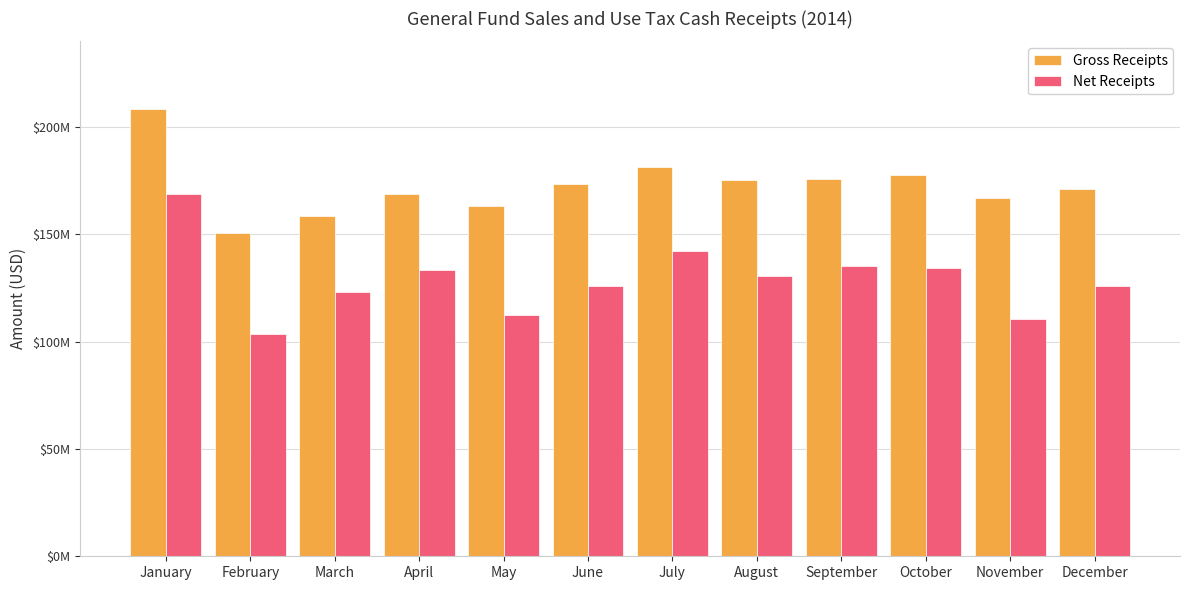

What is the difference between the highest and lowest values at October?

43360833.7